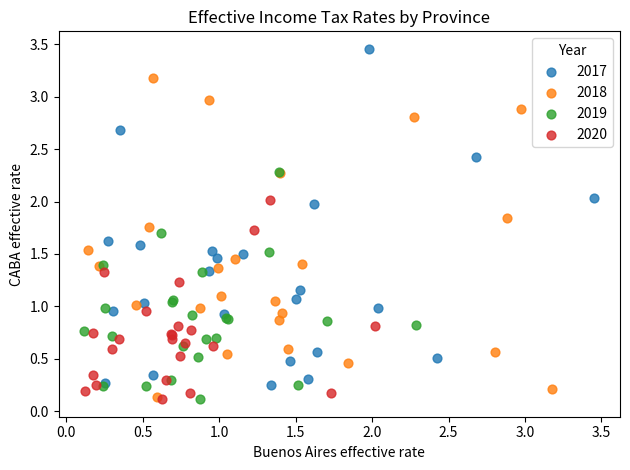

Which series has the widest spread of Y values?

2017